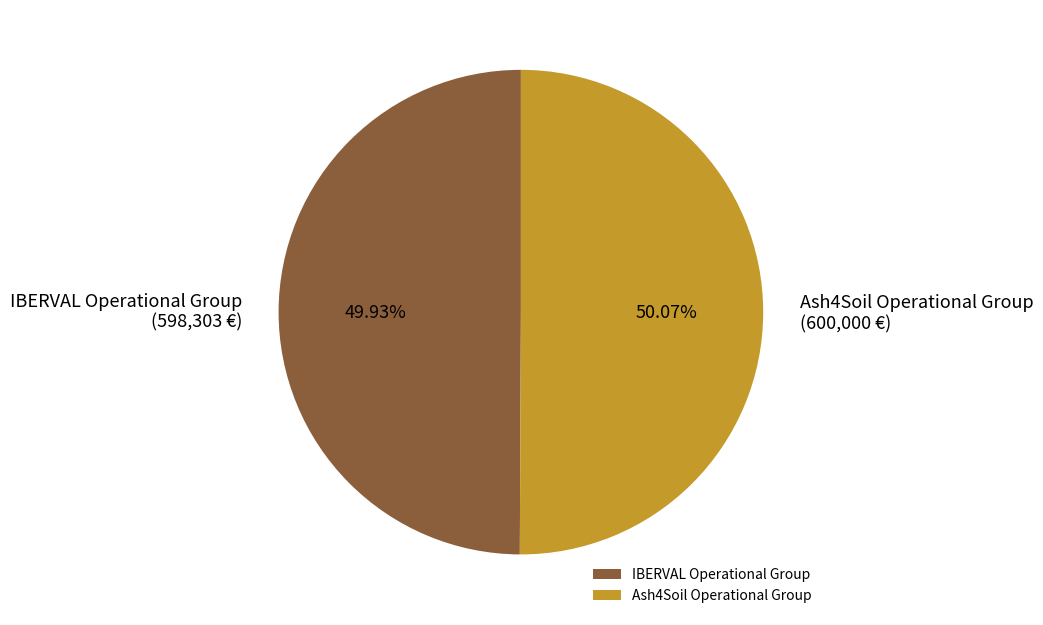

The Ash4Soil Operational Group slice represents 50% of the pie. True or false?

True